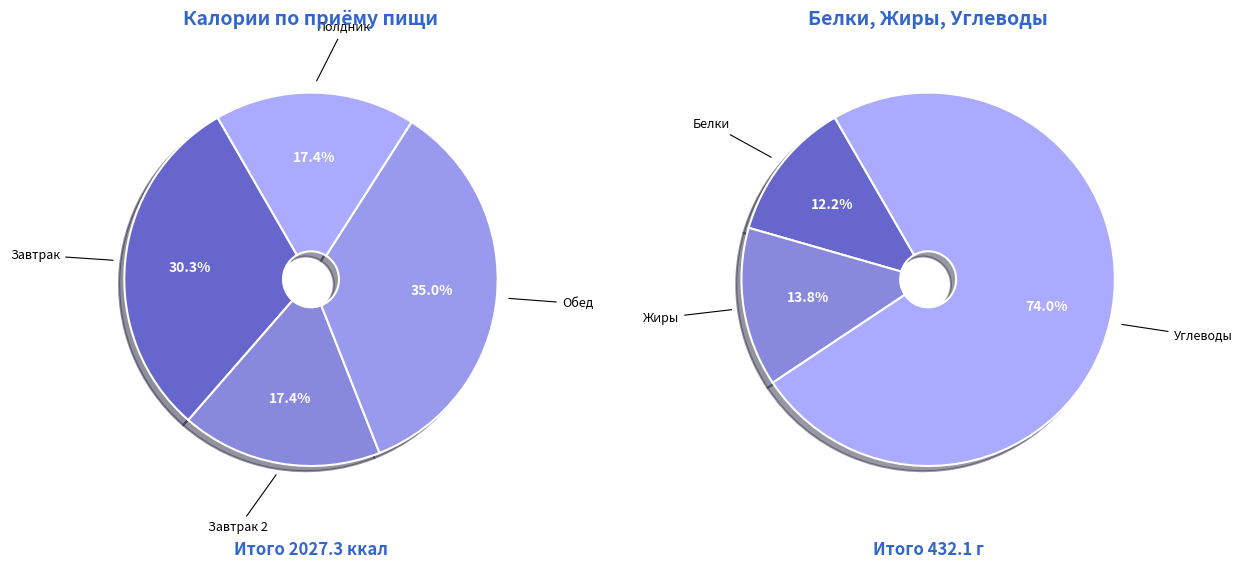

What is the smallest slice in the pie chart?

Завтрак 2